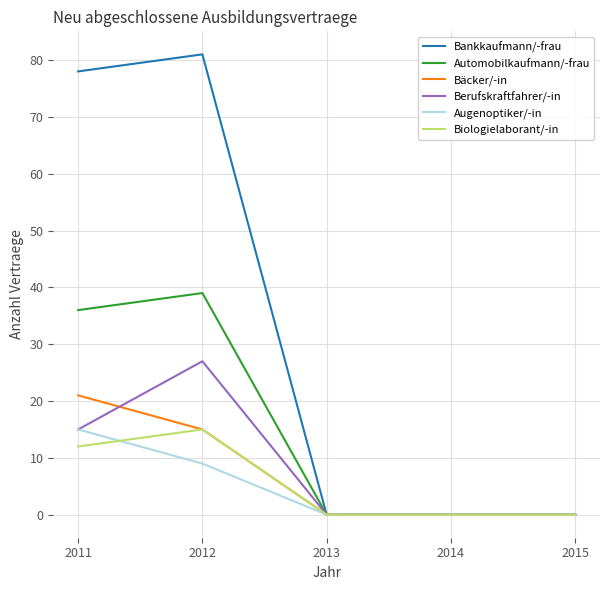

What is the difference between the highest and lowest values at 2012?

72